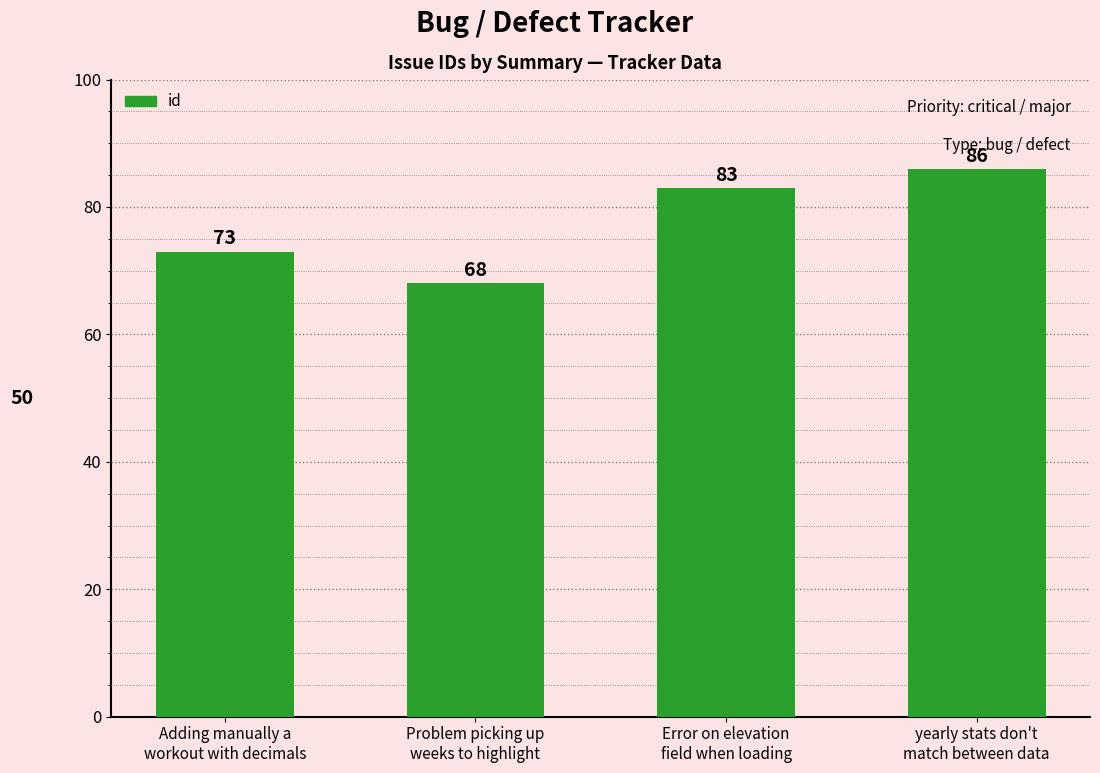

Reading left to right, extract all data points from this chart.

73	68	83	86